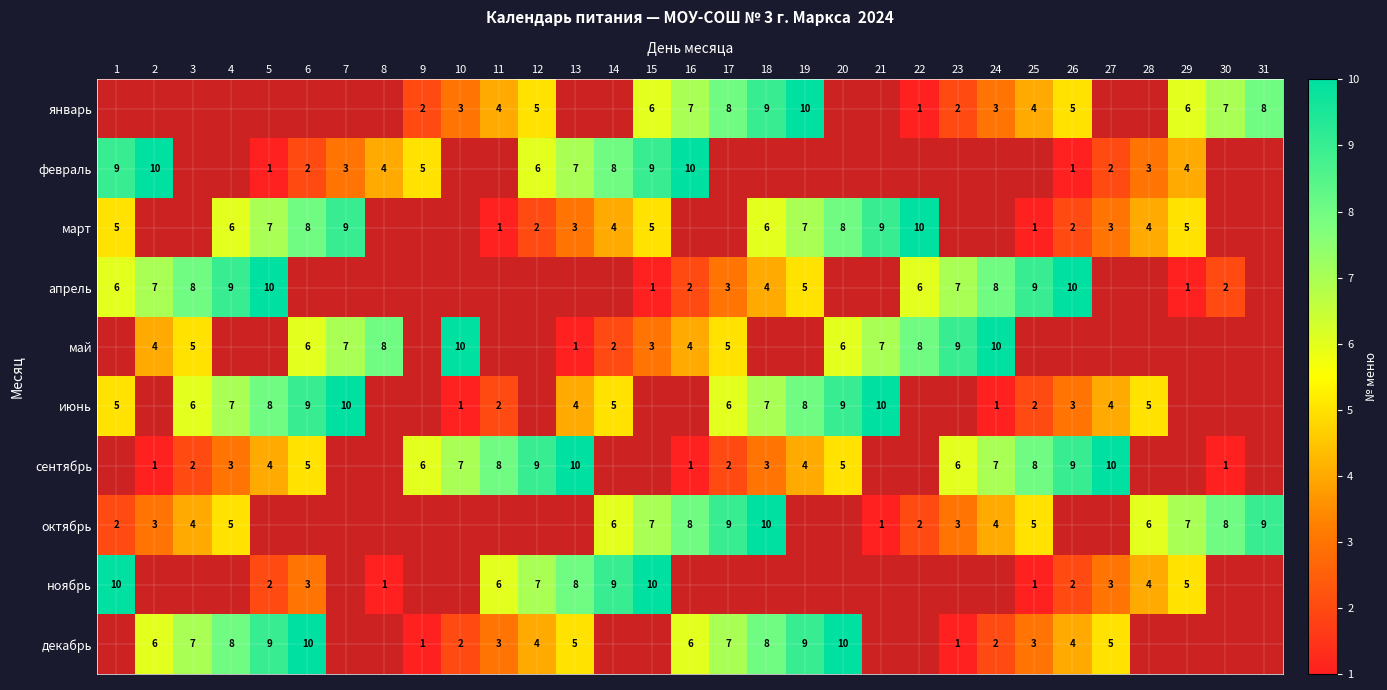

Is the value of апрель at 29 greater than the value of февраль at 1?

No